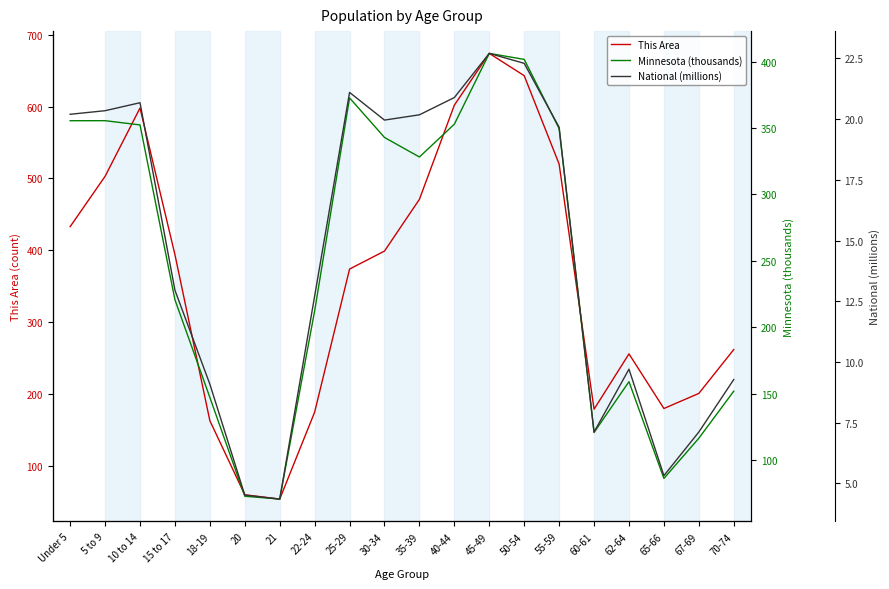

Which category has the highest value across all series?

45-49